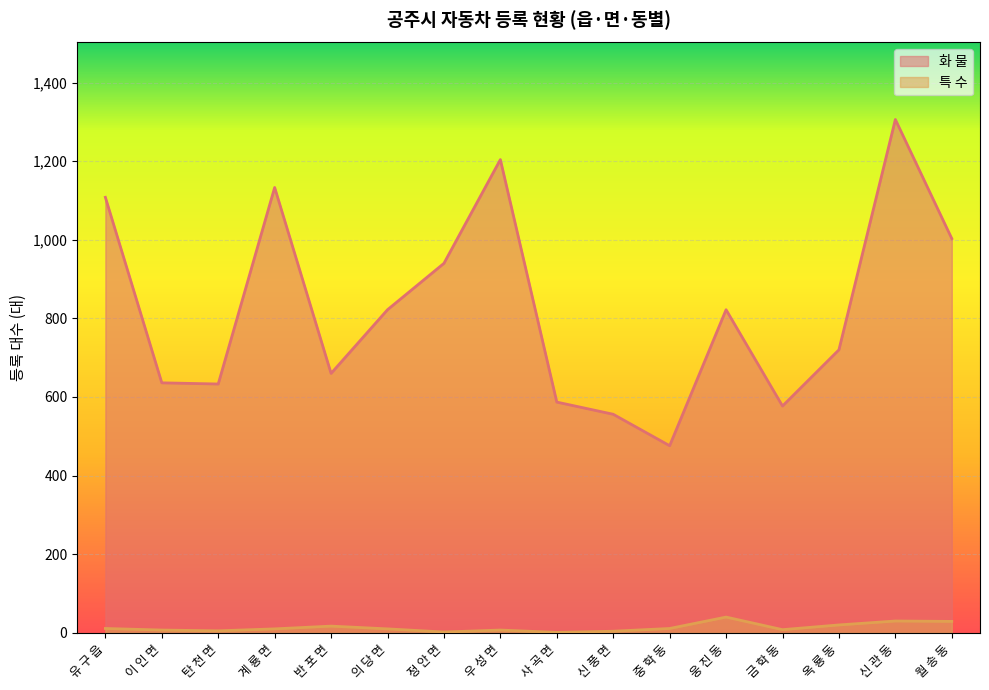

True or false: 화 물 has a value of 1759 at 계 룡 면.

False